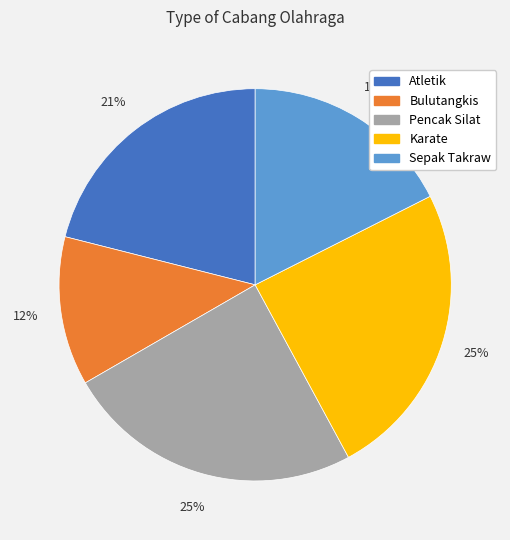

Which category has the smallest portion of the pie?

Bulutangkis